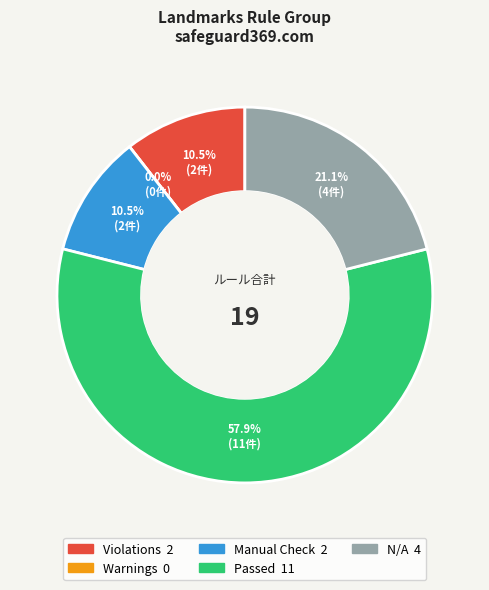

Combined, do N/A and Violations account for over 50%?

No